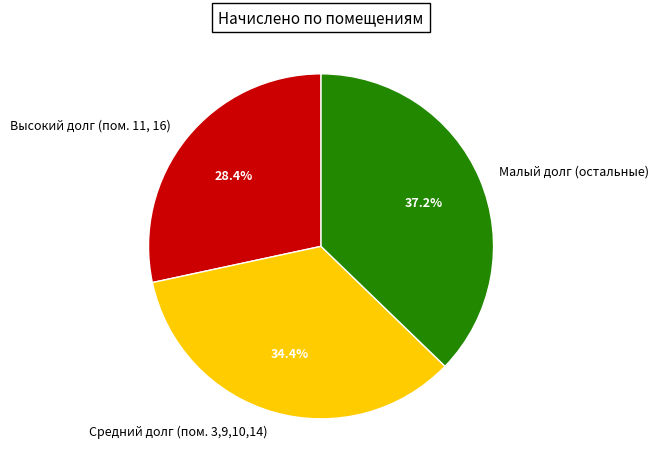

Do Средний долг (пом. 3,9,10,14) and Малый долг (остальные) together represent more than half of the pie?

Yes